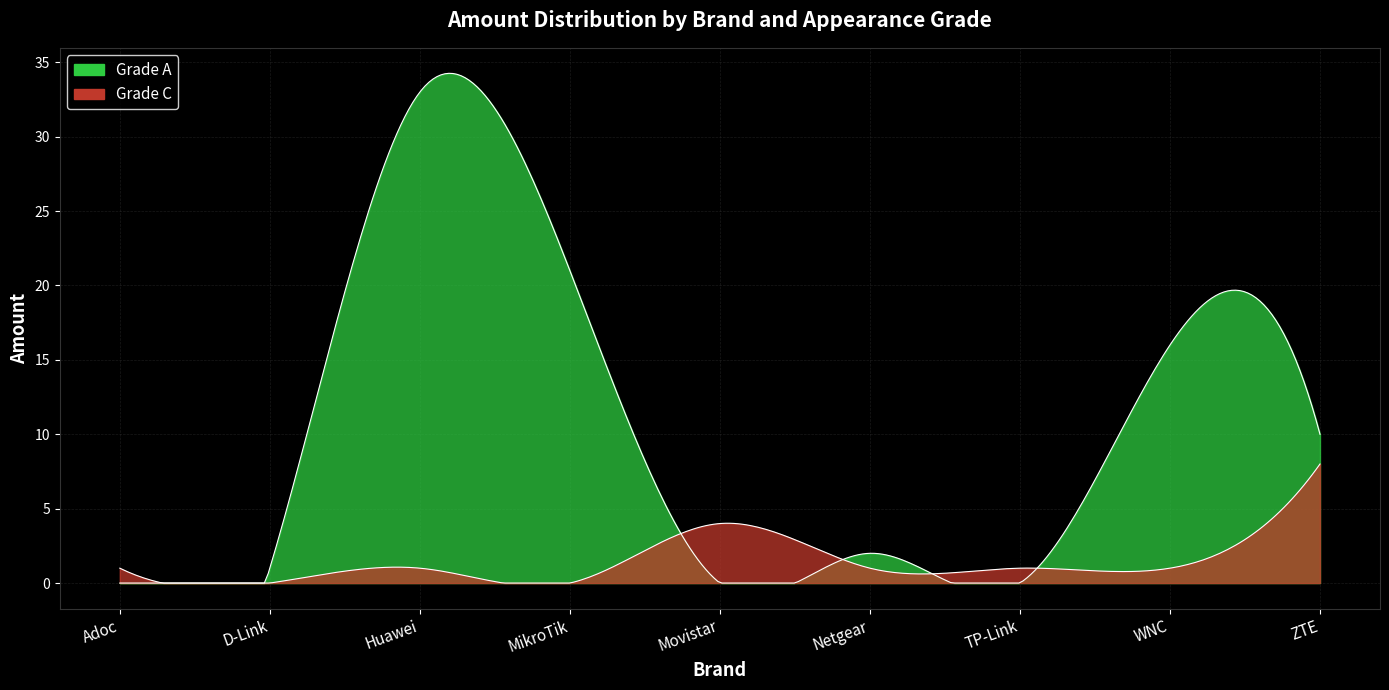

Count the number of data series in this chart.

2